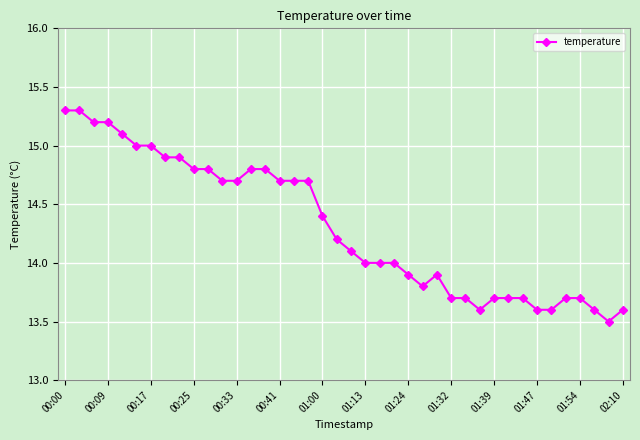

What is the greatest value displayed?

15.3